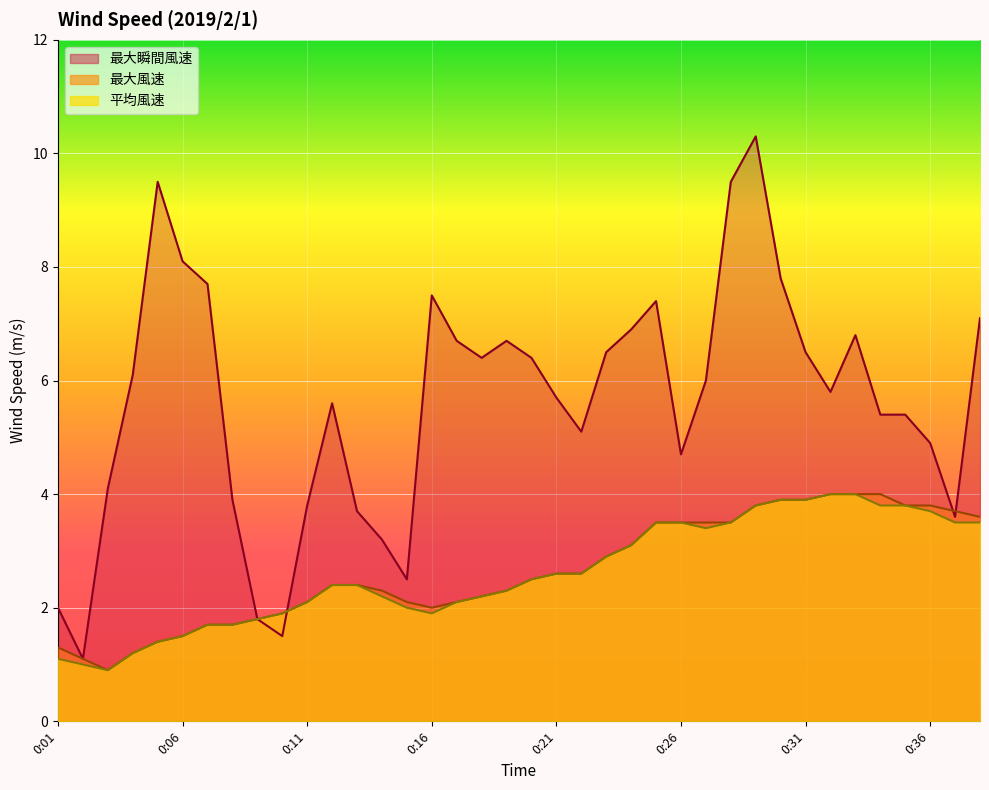

Reading left to right, list all the values displayed in this chart.

平均風速: 1.1	1.0	0.9	1.2	1.4	1.5	1.7	1.7	1.8	1.9	2.1	2.4	2.4	2.2	2.0	1.9	2.1	2.2	2.3	2.5	2.6	2.6	2.9	3.1	3.5	3.5	3.4	3.5	3.8	3.9	3.9	4.0	4.0	3.8	3.8	3.7	3.5	3.5
最大風速: 1.3	1.1	0.9	1.2	1.4	1.5	1.7	1.7	1.8	1.9	2.1	2.4	2.4	2.3	2.1	2.0	2.1	2.2	2.3	2.5	2.6	2.6	2.9	3.1	3.5	3.5	3.5	3.5	3.8	3.9	3.9	4.0	4.0	4.0	3.8	3.8	3.7	3.6
最大瞬間風速: 2.0	1.1	4.1	6.1	9.5	8.1	7.7	3.9	1.8	1.5	3.8	5.6	3.7	3.2	2.5	7.5	6.7	6.4	6.7	6.4	5.7	5.1	6.5	6.9	7.4	4.7	6.0	9.5	10.3	7.8	6.5	5.8	6.8	5.4	5.4	4.9	3.6	7.1